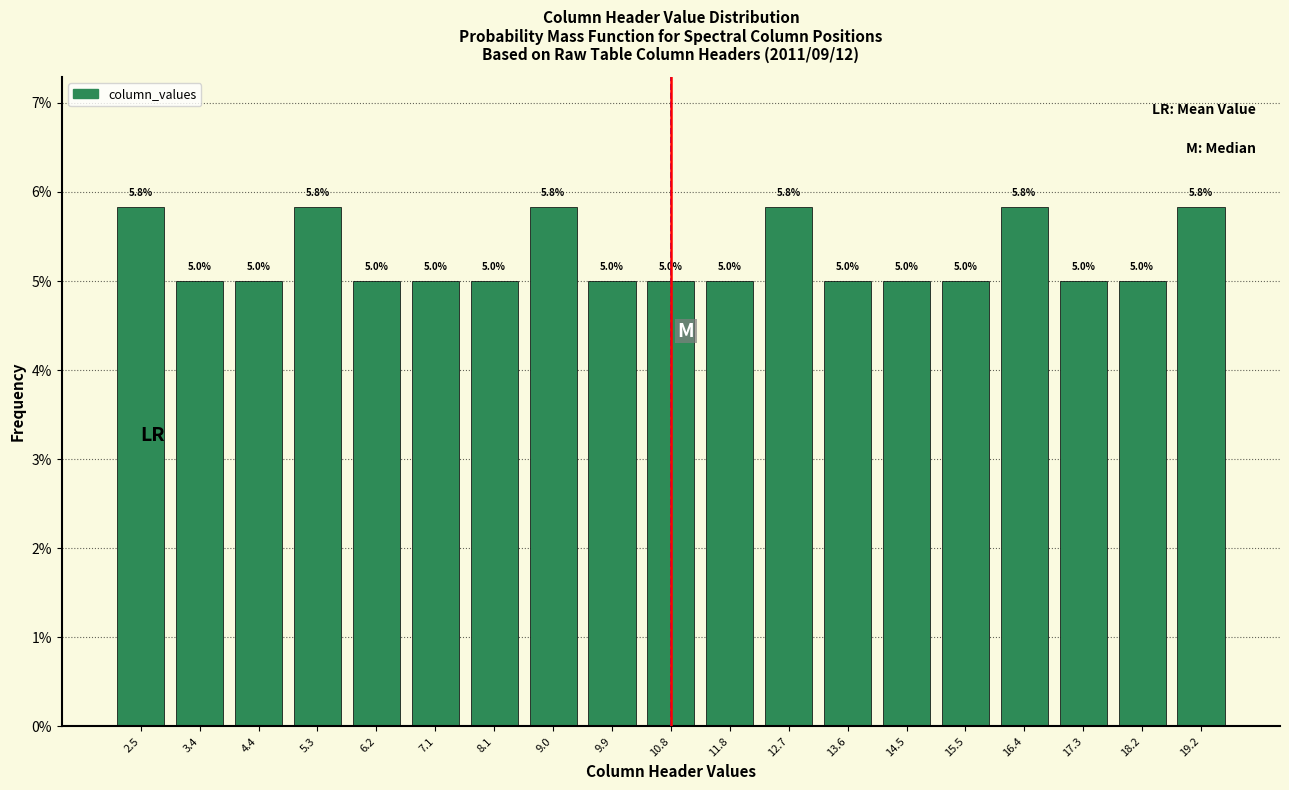

What is the height of the bar covering 8.5 to 9.4 on the x-axis? The bar edges are not printed on the chart, so give them approximately, as read against the axis.

5.8